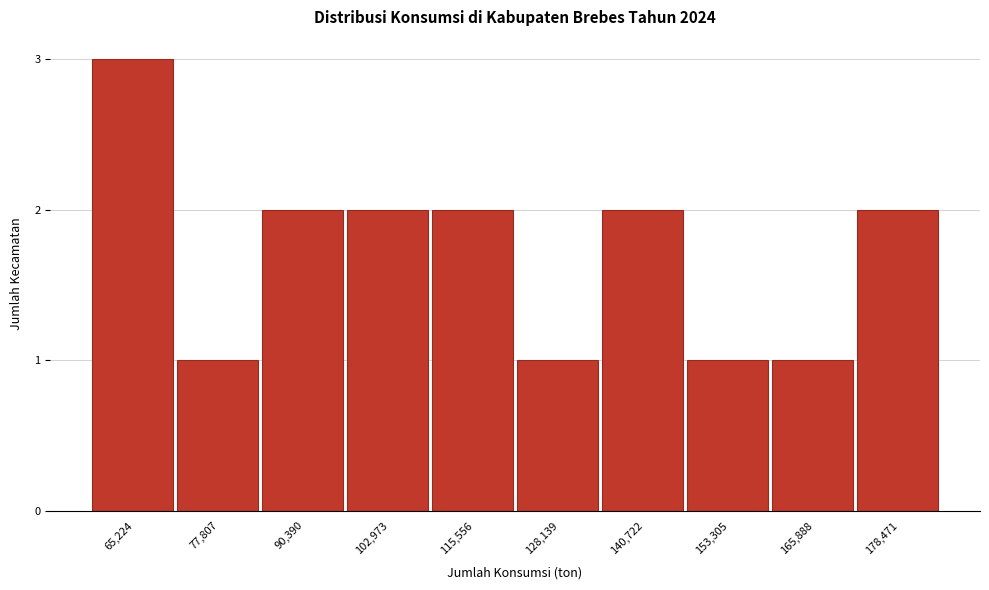

Reading left to right, what are all the values shown in this chart?

65,224=3	77,807=1	90,390=2	102,973=2	115,556=2	128,139=1	140,722=2	153,305=1	165,888=1	178,471=2